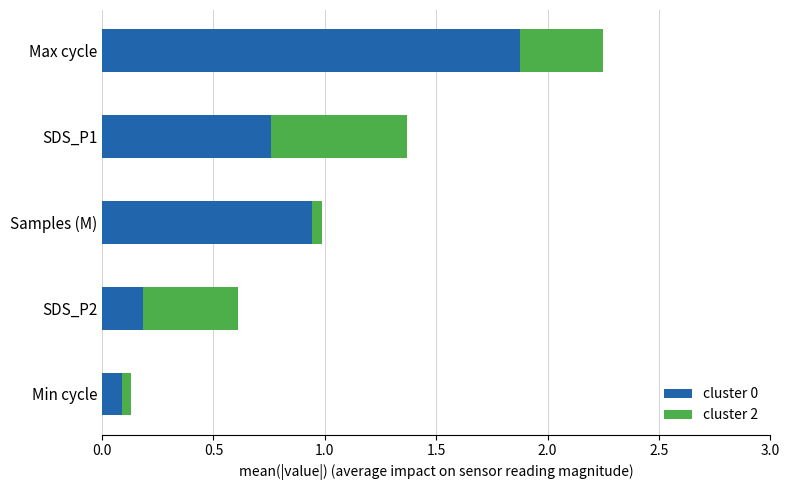

At which category is the sum across all series the highest?

Max cycle